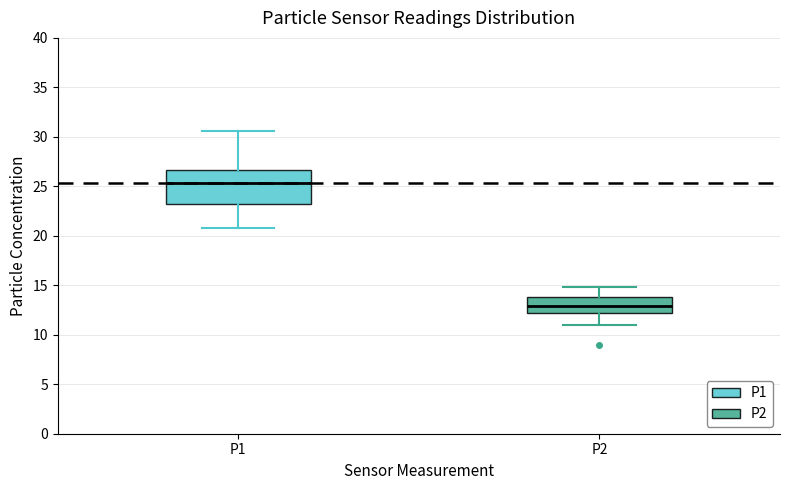

Where does the median line of the box for P2 sit on the y-axis? The values are not printed on the chart, so give them approximately, as read against the axis.

13.0